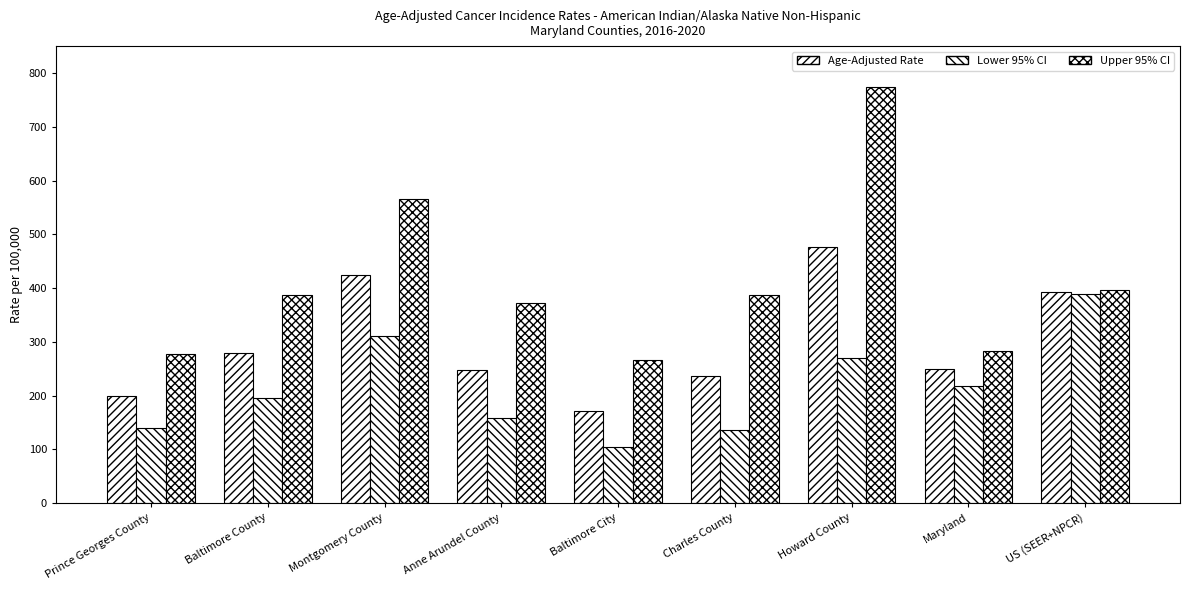

What is the spread (max minus min) of values at Prince Georges County?

138.7